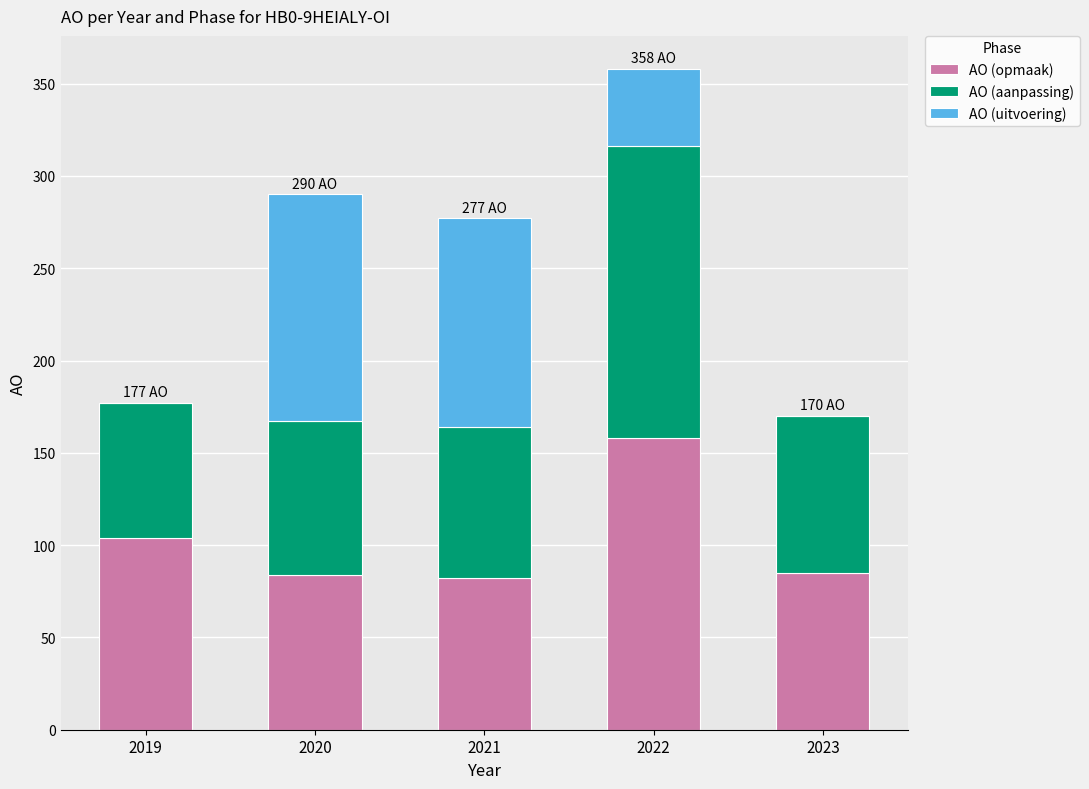

What is the highest value of the AO (opmaak) series?

158